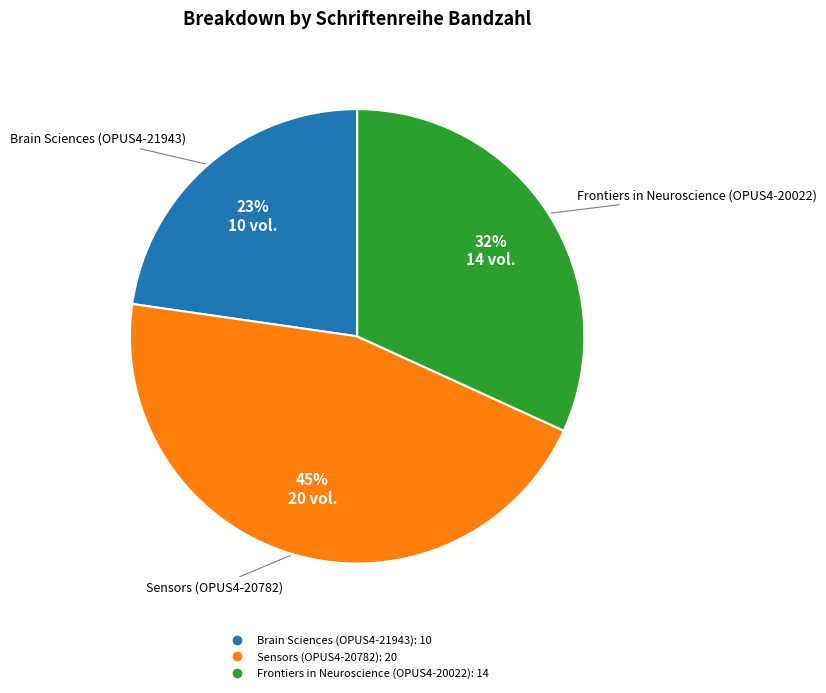

What is the ratio of the value at Brain Sciences (OPUS4-21943) to the value at Sensors (OPUS4-20782)?

0.5